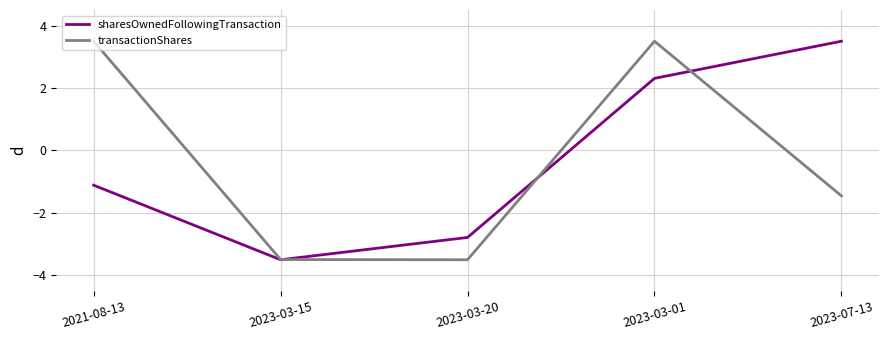

How many positive values does the sharesOwnedFollowingTransaction series have?

2